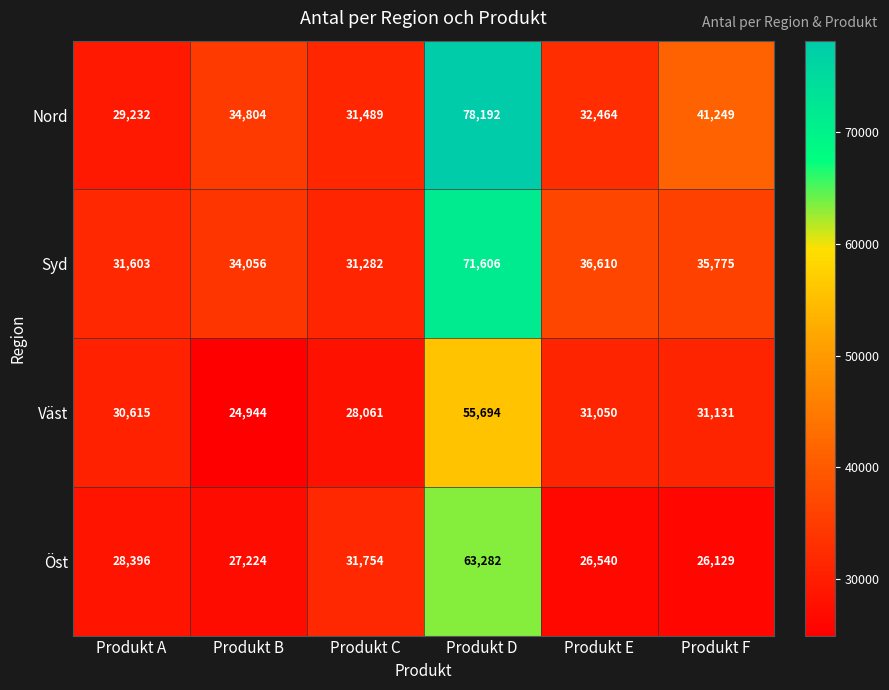

At which category is the sum across all series the highest?

Produkt D